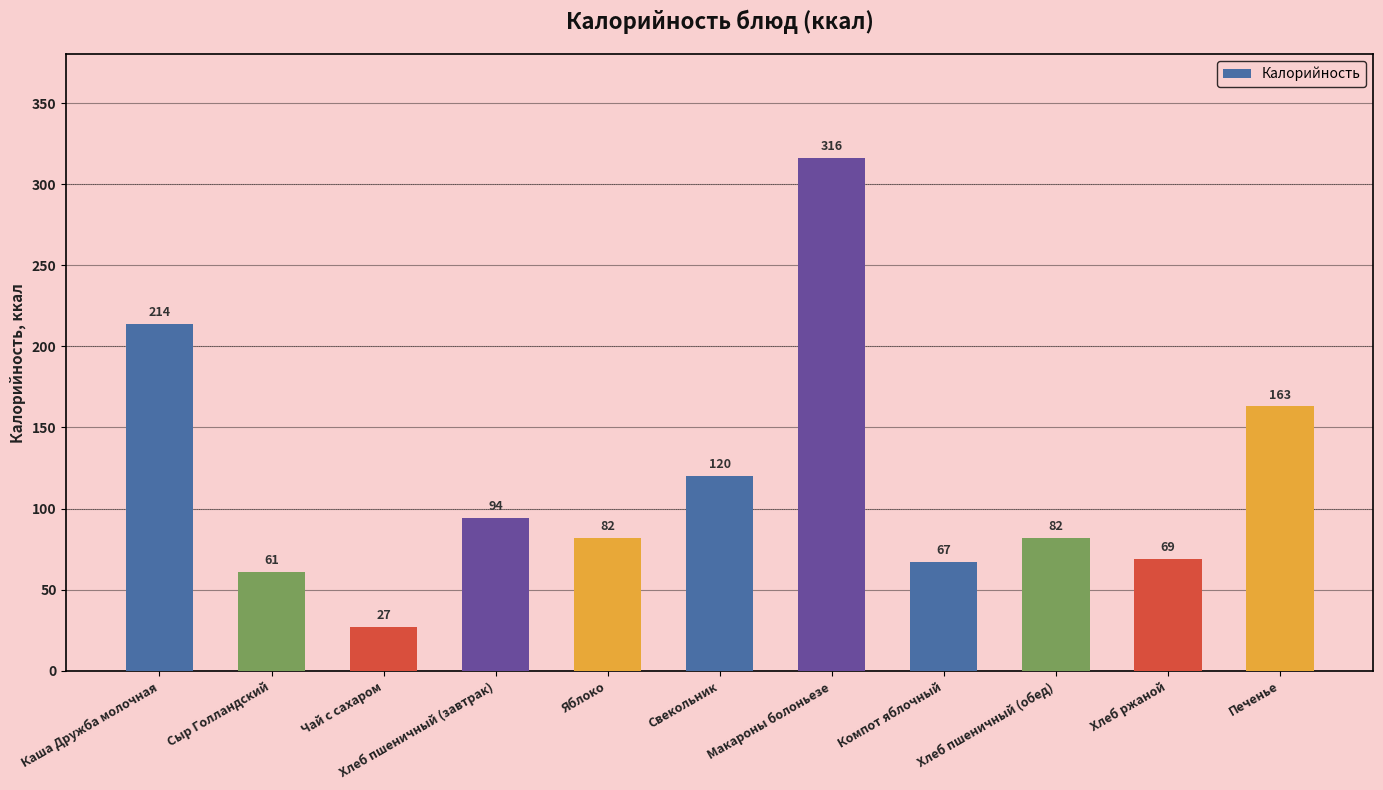

What is the label of the 3rd bar from the right?

Хлеб пшеничный (обед)